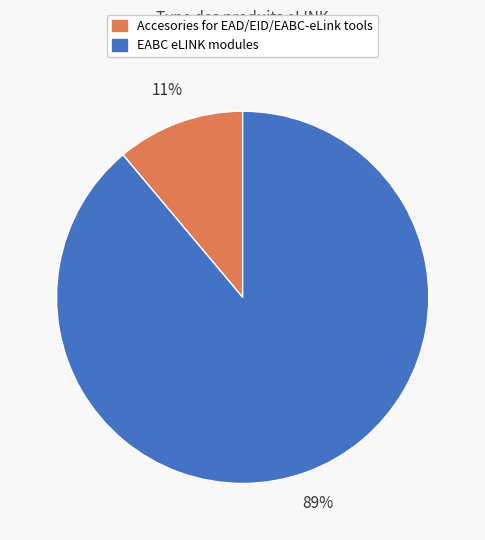

How many slices are in this pie chart?

2